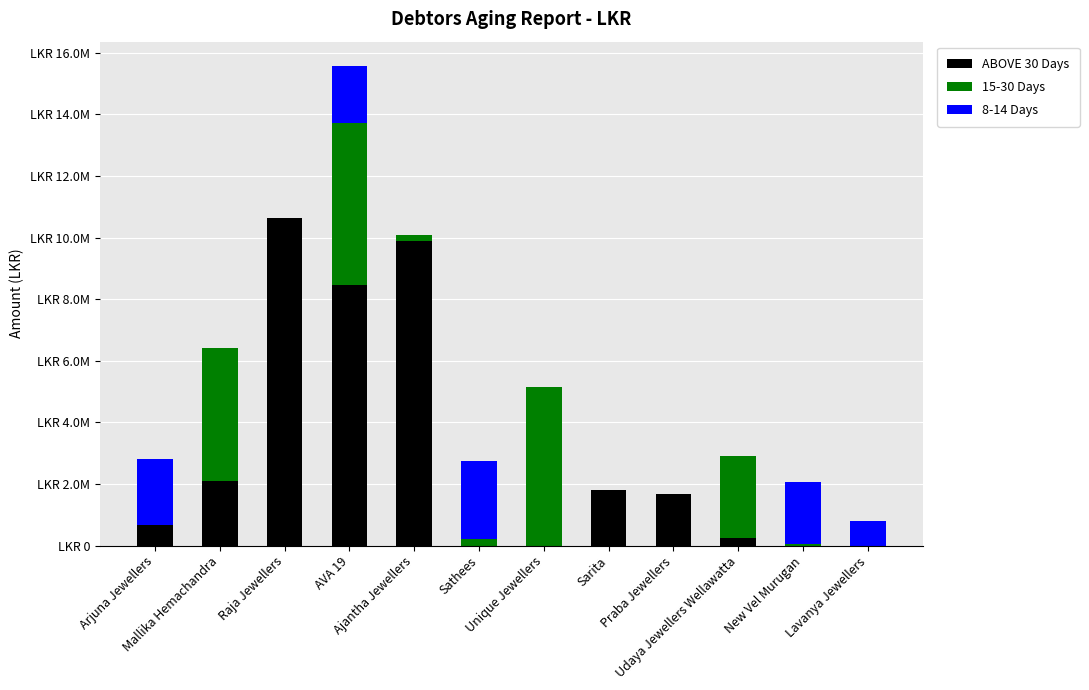

At which label does ABOVE 30 Days reach its peak?

Raja Jewellers